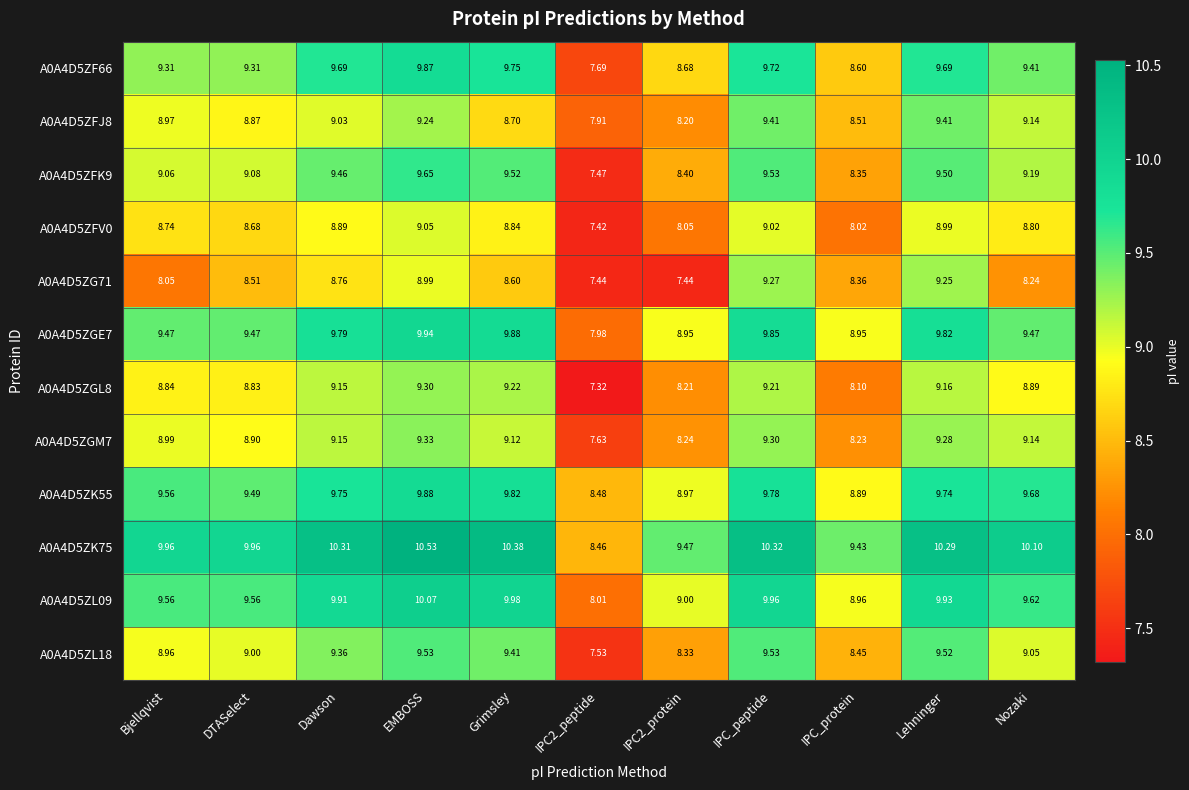

Which category has the highest value in the A0A4D5ZGL8 series?

EMBOSS